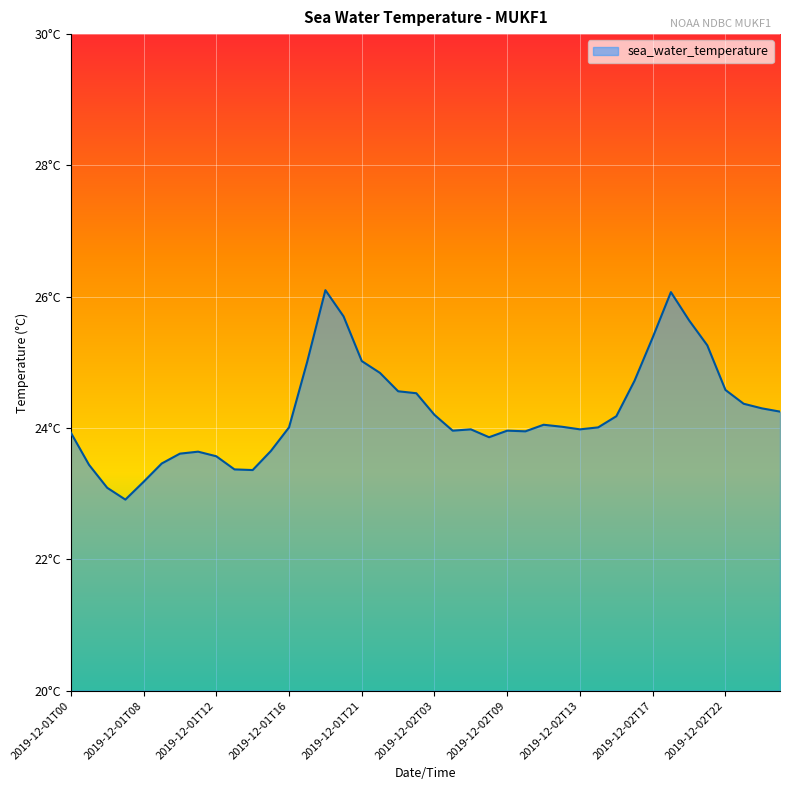

Reading right to left, transcribe all the data shown in this chart.

2019-12-03T01=24.2	2019-12-03T00=24.3	2019-12-02T23=24.4	2019-12-02T22=24.6	2019-12-02T21=25.3	2019-12-02T20=25.6	2019-12-02T19=26.1	2019-12-02T17=25.4	2019-12-02T16=24.7	2019-12-02T15=24.2	2019-12-02T14=24.0	2019-12-02T13=24.0	2019-12-02T12=24.0	2019-12-02T11=24.1	2019-12-02T10=23.9	2019-12-02T09=24.0	2019-12-02T08=23.9	2019-12-02T07=24.0	2019-12-02T05=24.0	2019-12-02T03=24.2	2019-12-02T01=24.5	2019-12-01T23=24.6	2019-12-01T22=24.8	2019-12-01T21=25.0	2019-12-01T20=25.7	2019-12-01T19=26.1	2019-12-01T17=25.0	2019-12-01T16=24.0	2019-12-01T15=23.6	2019-12-01T14=23.4	2019-12-01T13=23.4	2019-12-01T12=23.6	2019-12-01T11=23.6	2019-12-01T10=23.6	2019-12-01T09=23.5	2019-12-01T08=23.2	2019-12-01T05=22.9	2019-12-01T03=23.1	2019-12-01T01=23.4	2019-12-01T00=23.9